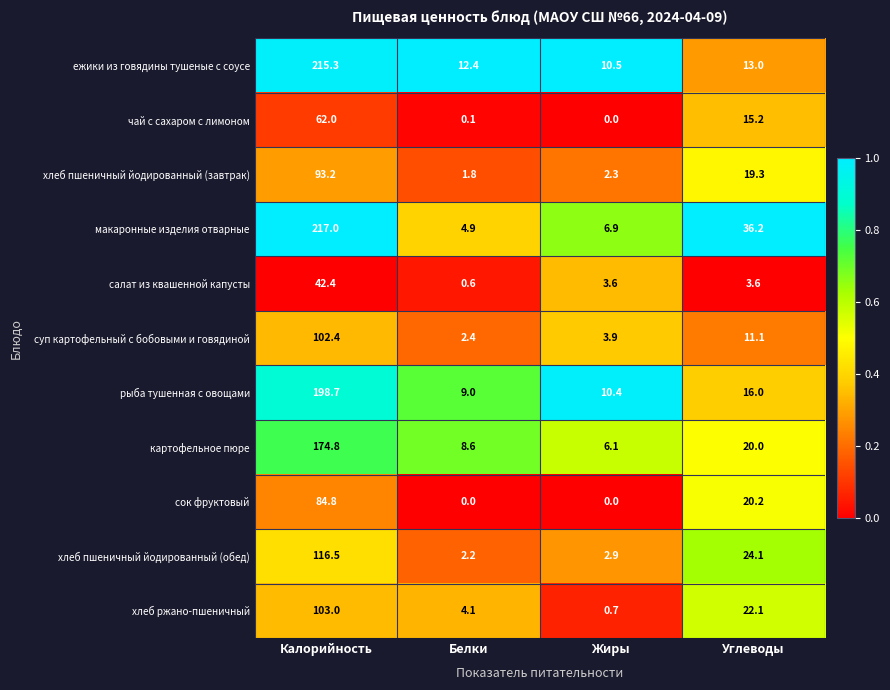

Rank the series by their maximum value, from highest to lowest.

макаронные изделия отварные, ежики из говядины тушеные с соусе, рыба тушенная с овощами, картофельное пюре, хлеб пшеничный йодированный (обед), хлеб ржано-пшеничный, суп картофельный с бобовыми и говядиной, хлеб пшеничный йодированный (завтрак), сок фруктовый, чай с сахаром с лимоном, салат из квашенной капусты